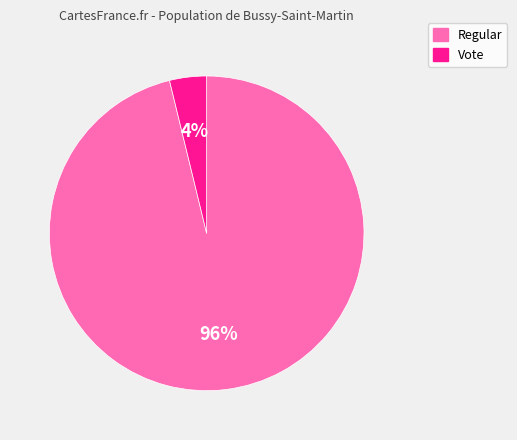

To the nearest percent, what portion does Vote represent?

4%